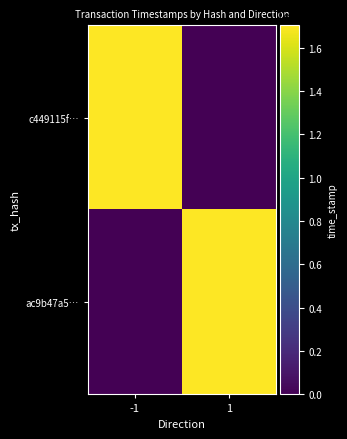

Reading left to right, extract all data points from this chart.

c449115f…: -1=1703617817	1=0
ac9b47a5…: -1=0	1=1703105257